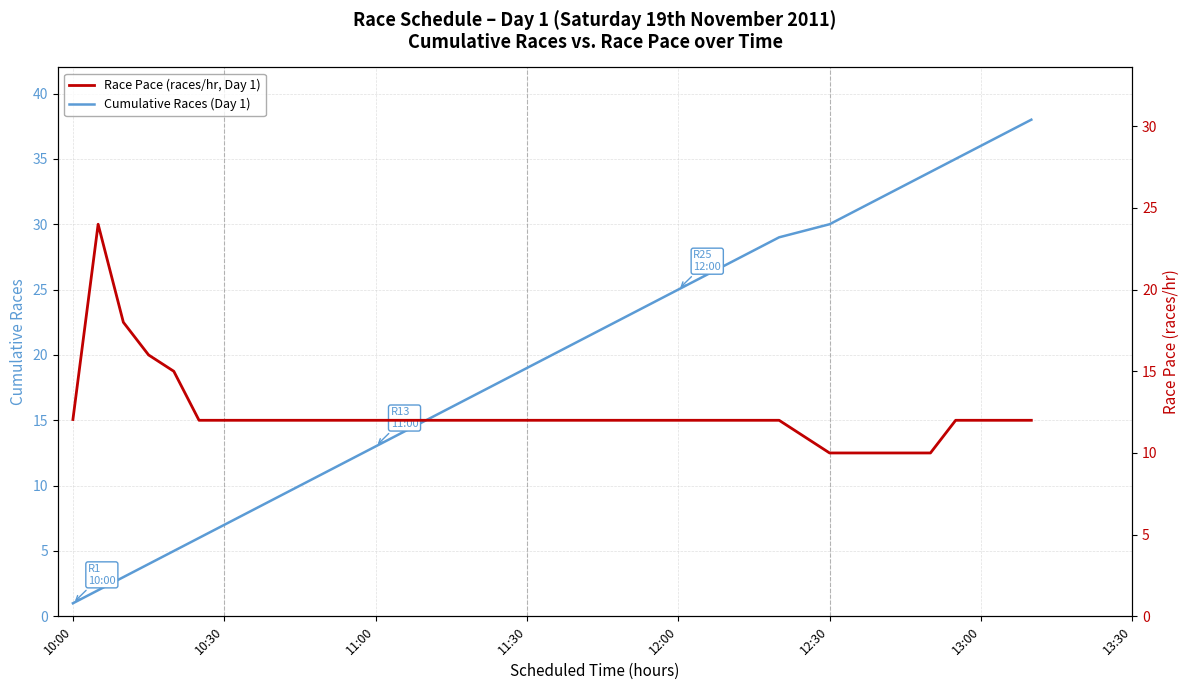

What is the minimum value shown in the chart?

1.0